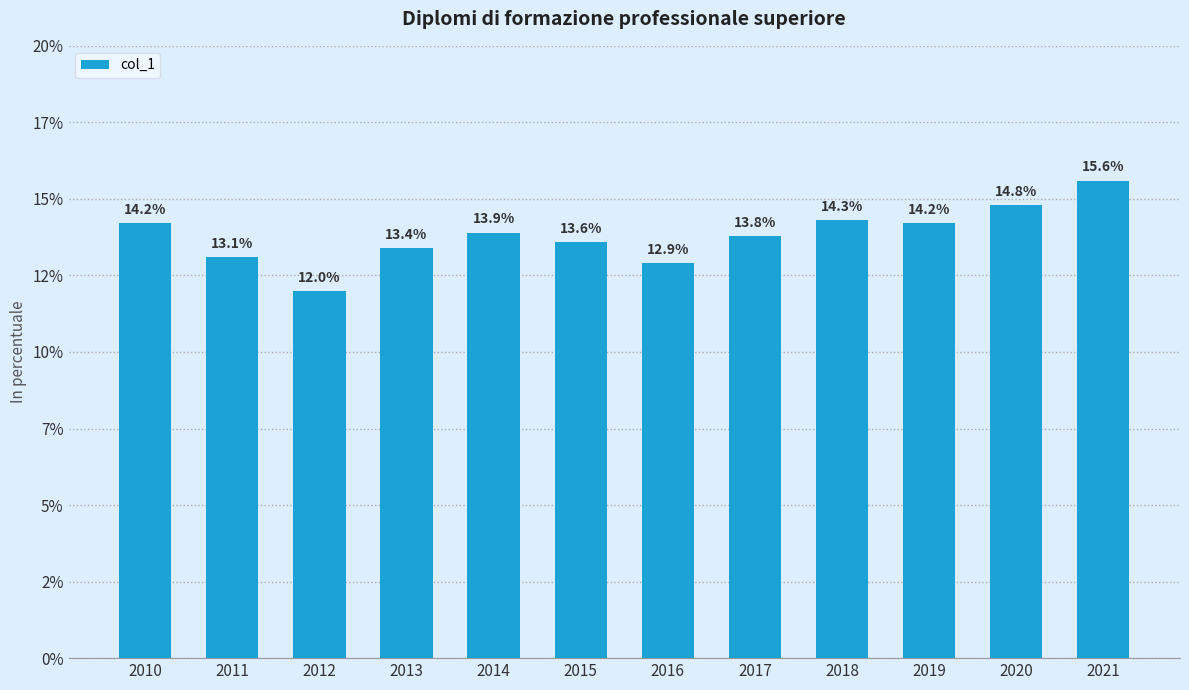

Are the bars horizontal?

No